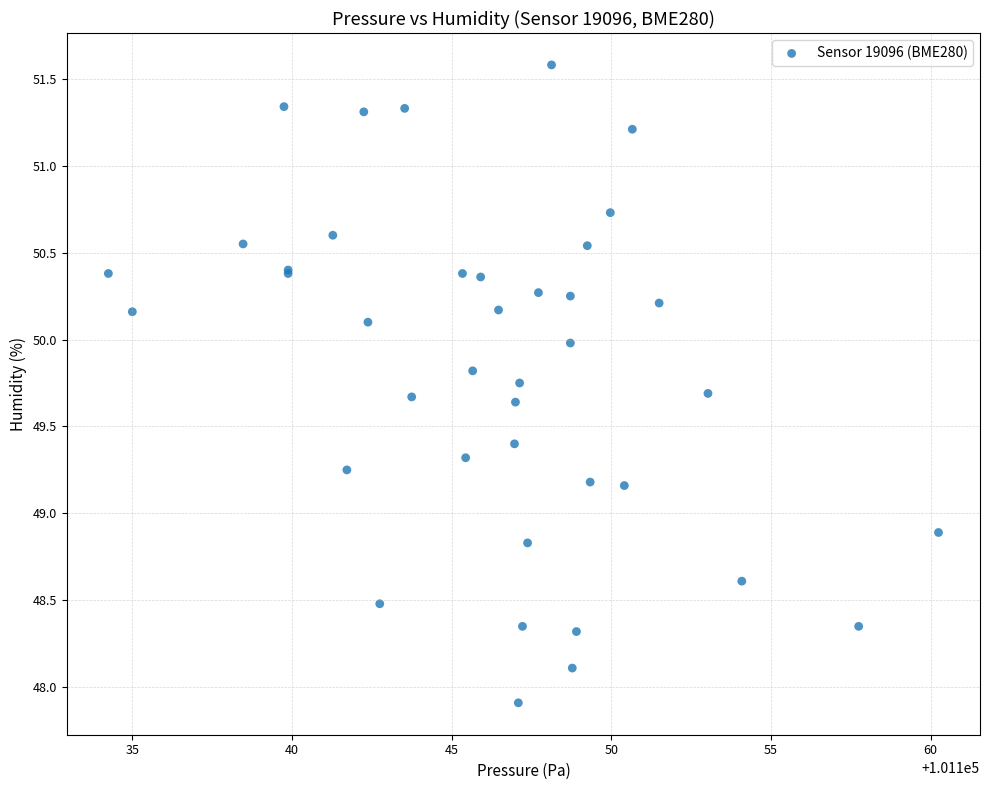

What Y value in the scatter plot is closest to 49?

48.9